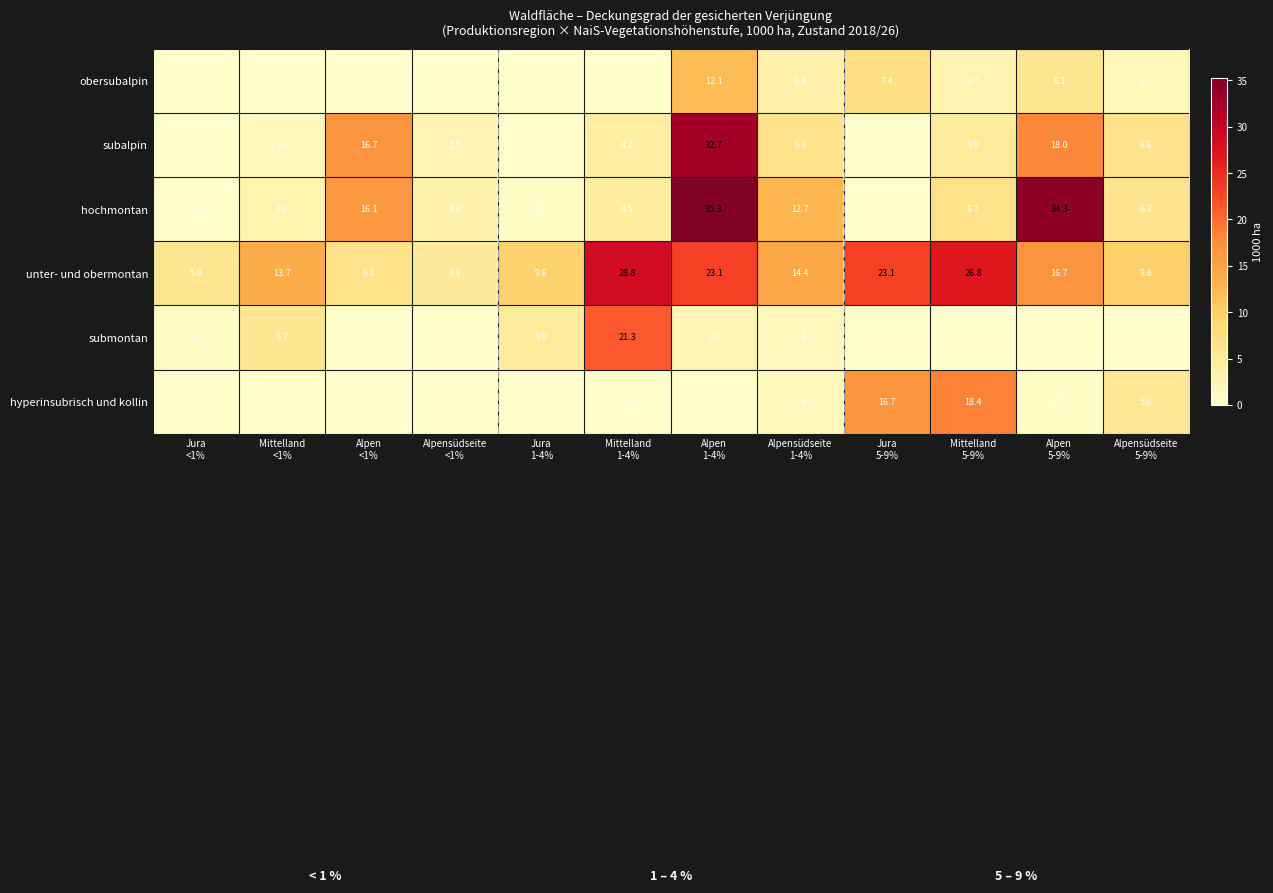

Which has a higher value, Jura
1-4% or Jura
5-9%?

Jura
5-9%